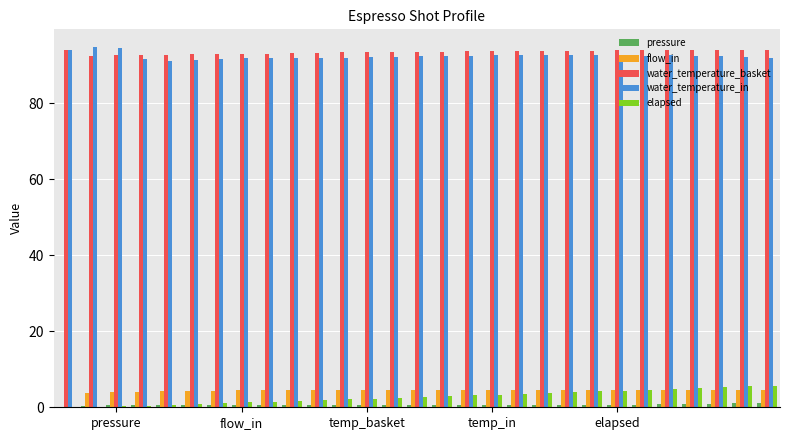

How many data points does each series have?

29